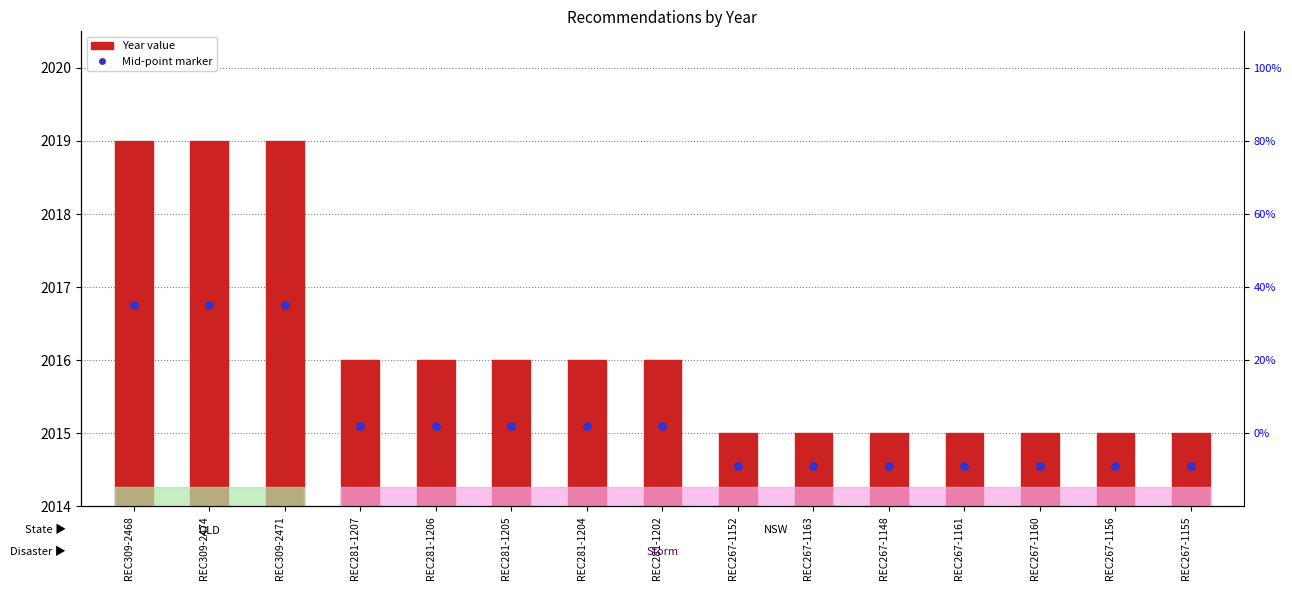

Which series reaches the minimum Y coordinate?

Year